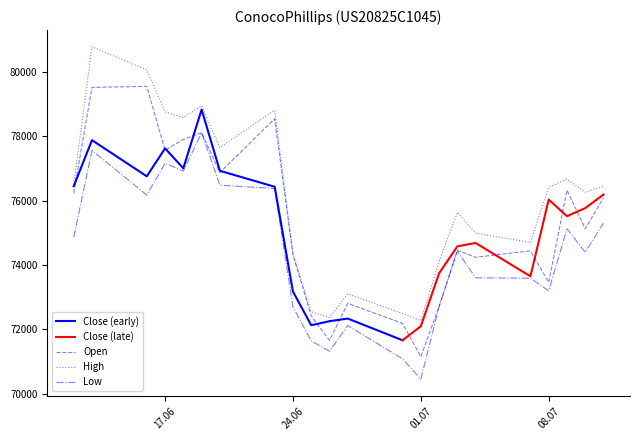

What is the value of the High point at the 5th from the left?

78582